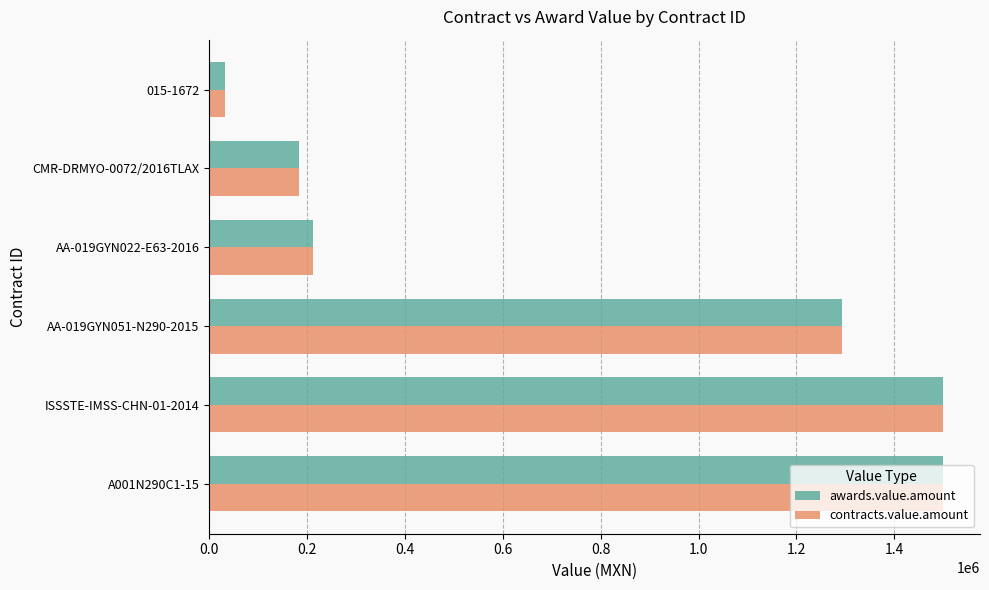

What are all the series names shown in the legend?

awards.value.amount, contracts.value.amount